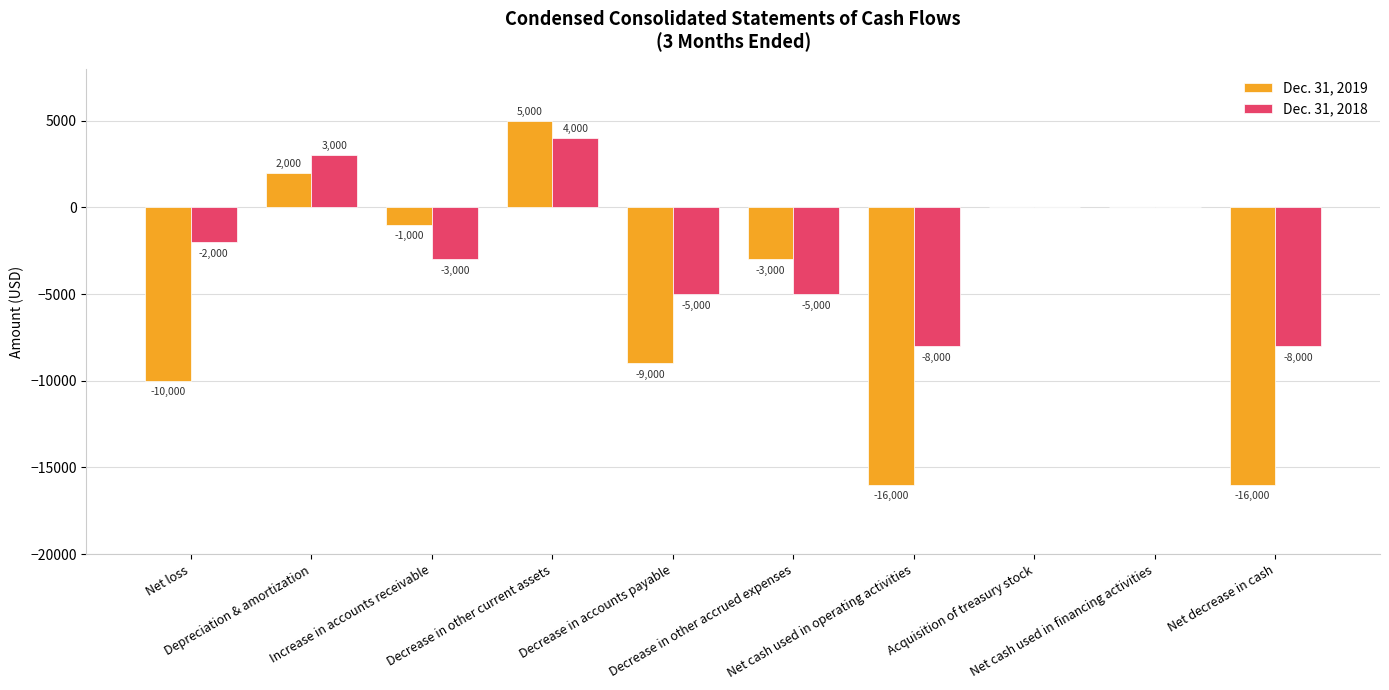

Is the value of Dec. 31, 2018 at Net cash used in financing activities greater than the value of Dec. 31, 2019 at Decrease in accounts payable?

Yes